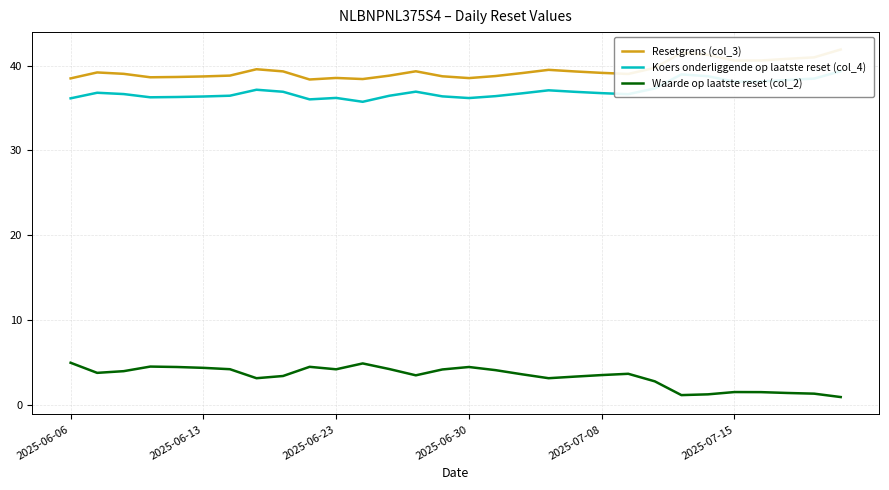

Rank the series at 2025-06-06 from highest to lowest value.

Resetgrens (col_3), Koers onderliggende op laatste reset (col_4), Waarde op laatste reset (col_2)